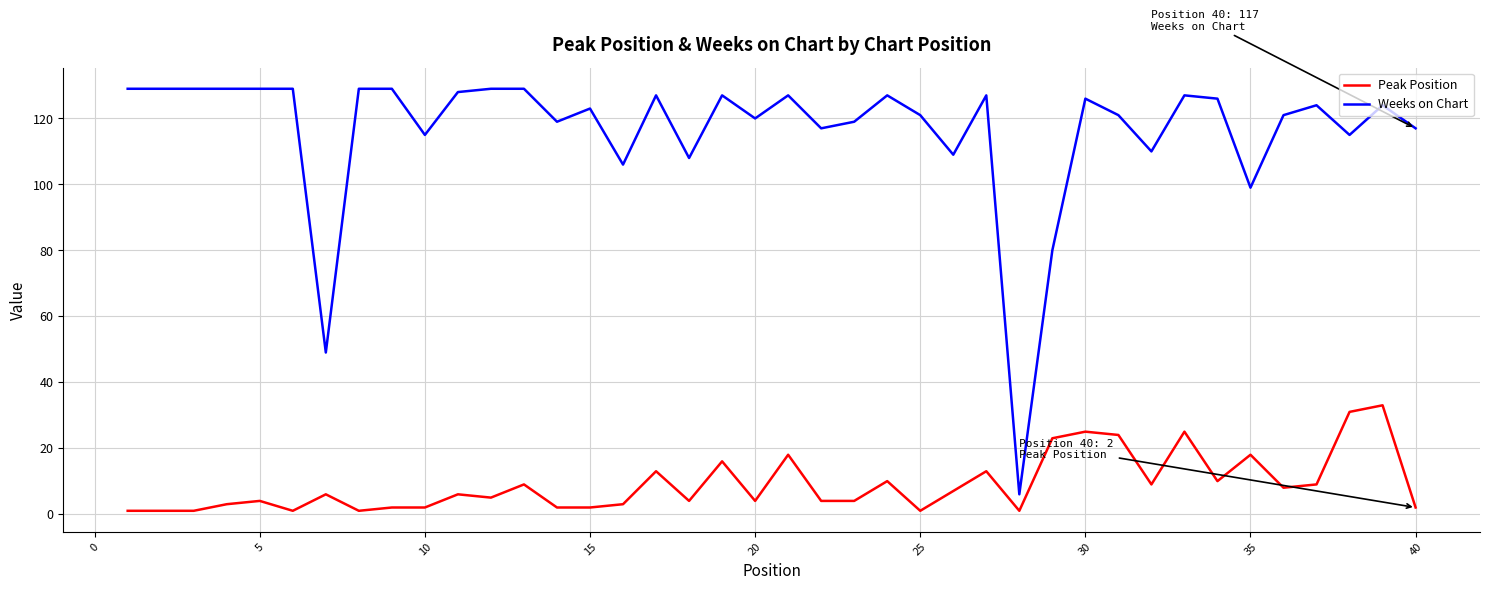

What is the sum of all Peak Position values?

361